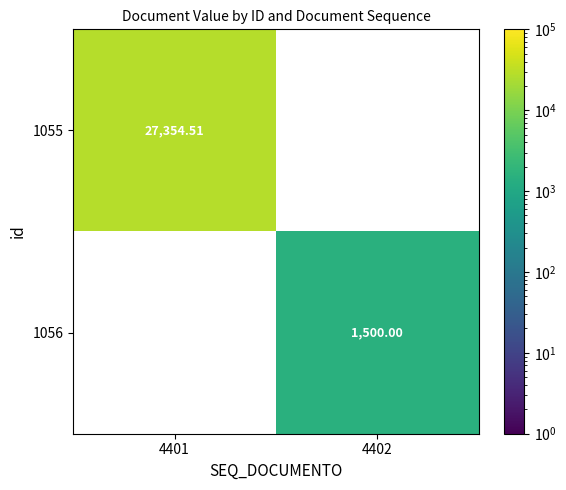

How many values in 1055 are above zero?

1